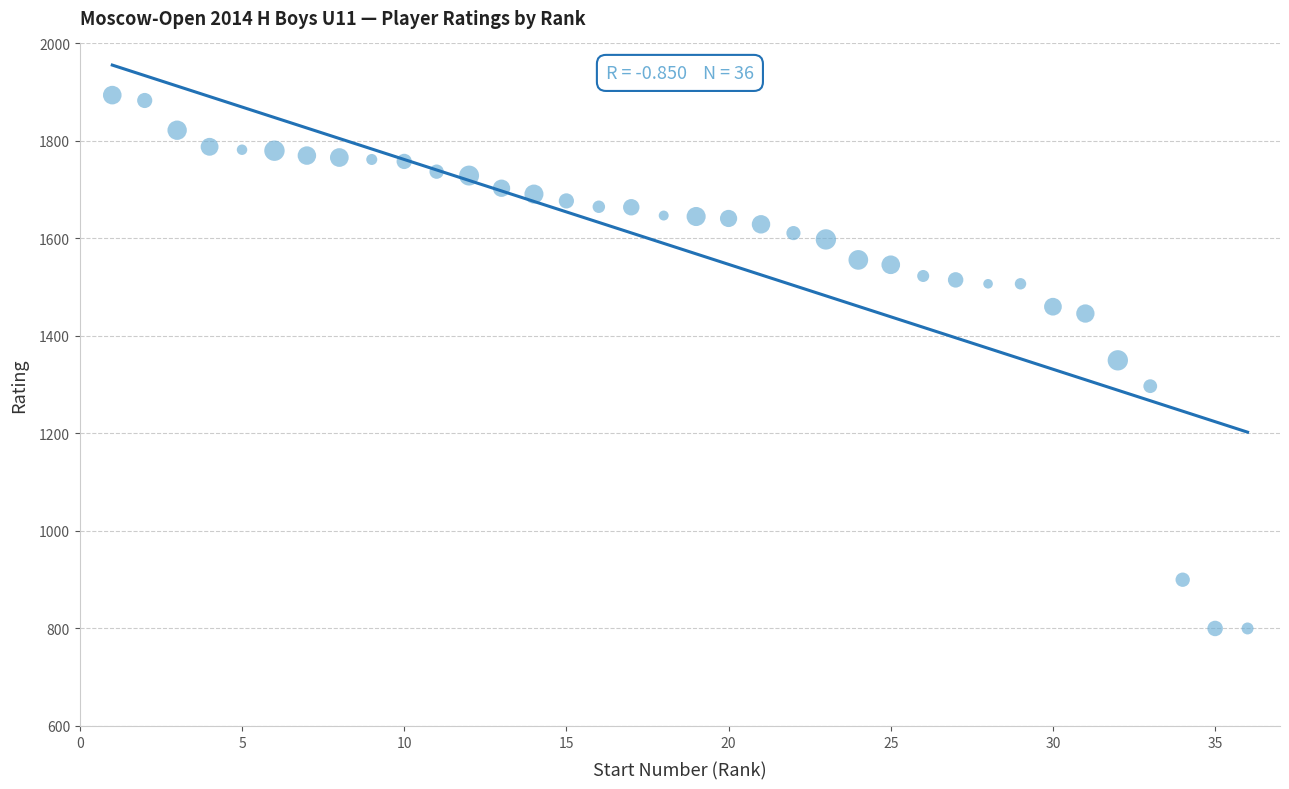

What is the range of X values (max minus min)?

35